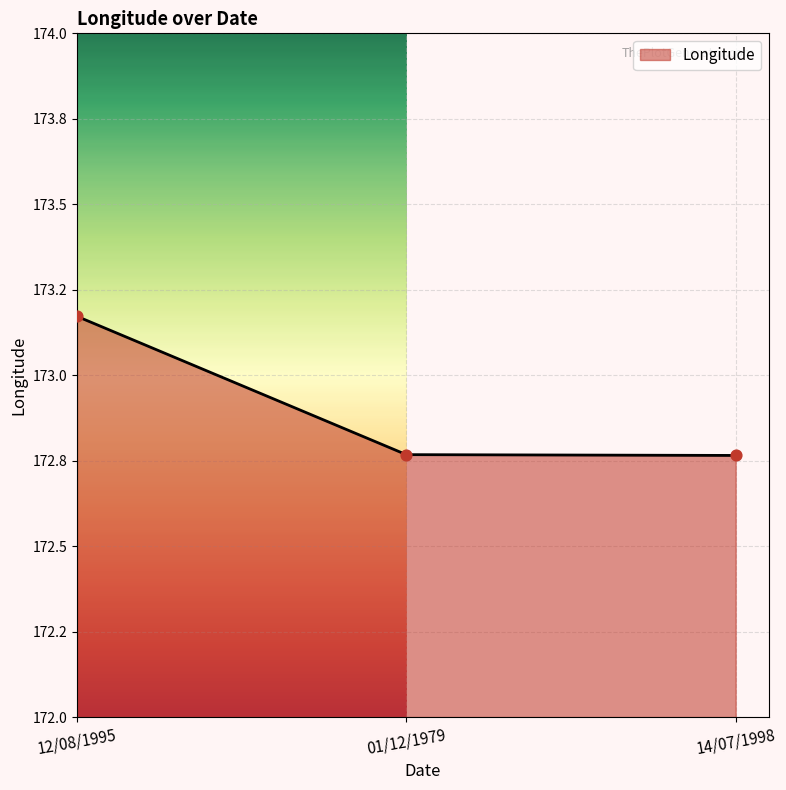

Between 01/12/1979 and 14/07/1998, which is larger?

01/12/1979